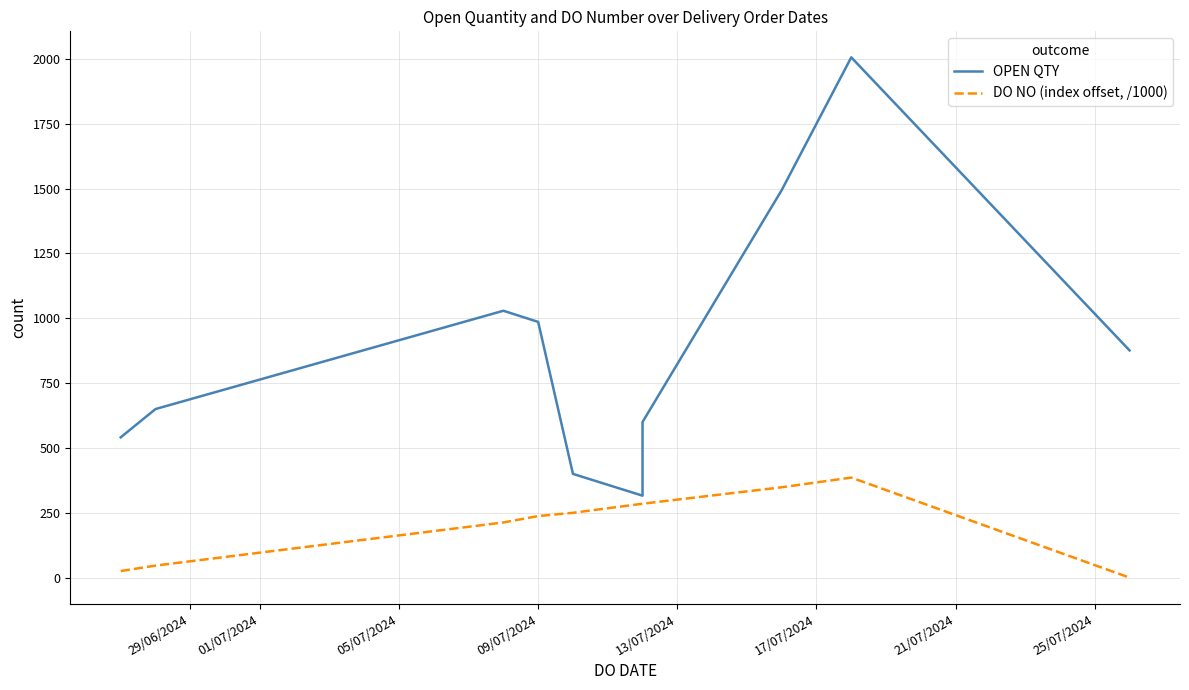

Rank the series by their average value, from lowest to highest.

DO NO (index offset, /1000), OPEN QTY